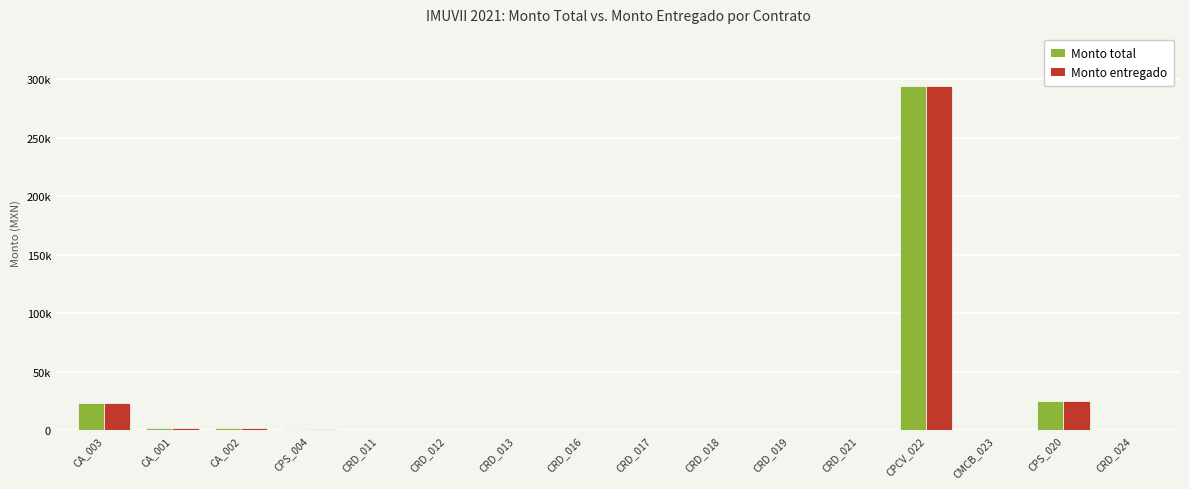

Does the chart contain stacked bars?

No